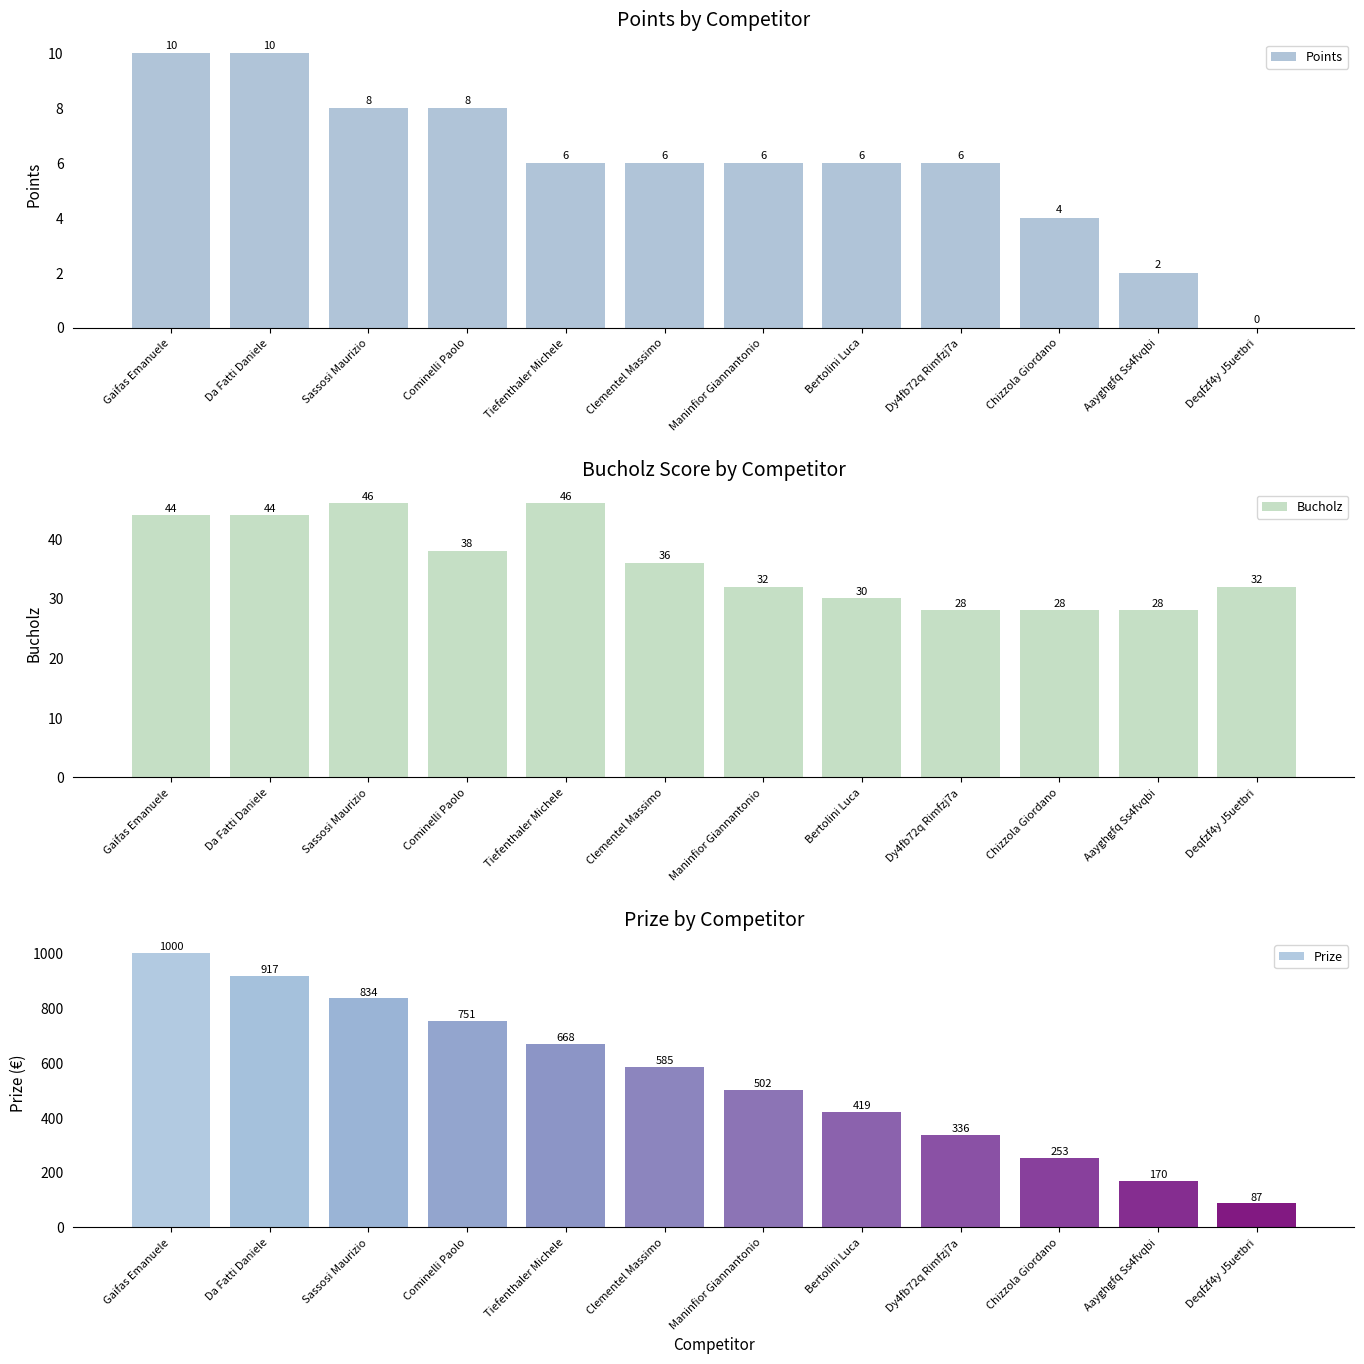

At which category does the chart reach its minimum across all series?

Deqfzf4y J5uetbri